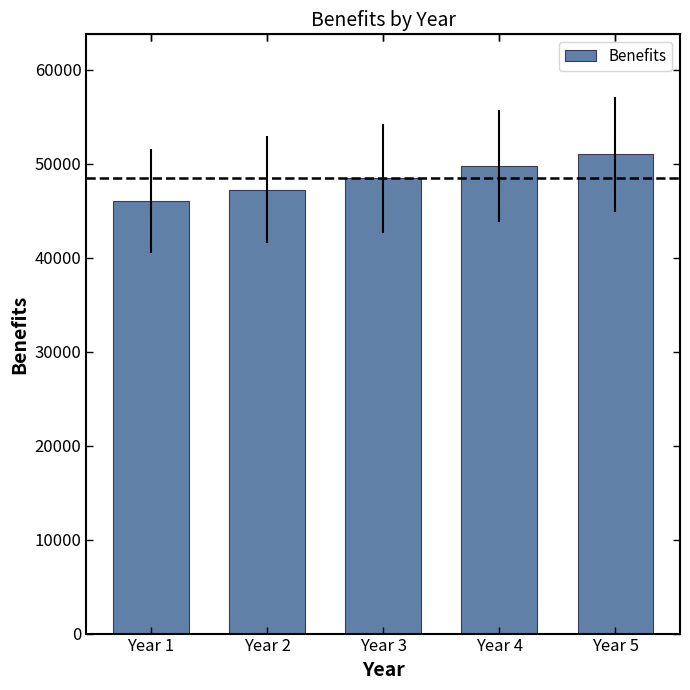

Does the chart contain stacked bars?

No